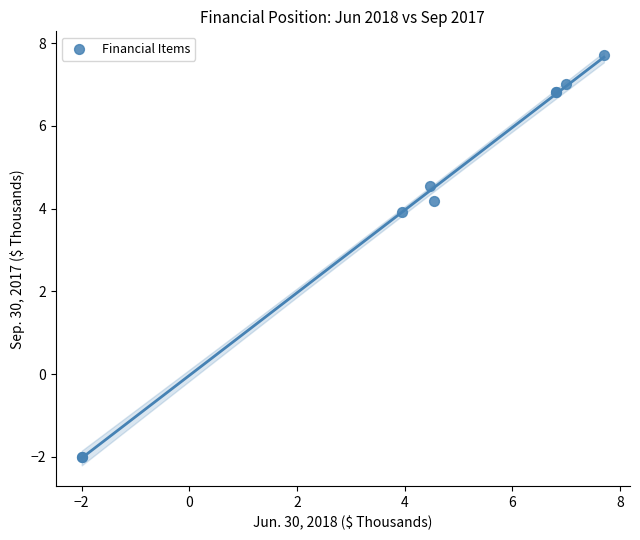

What Y value in the scatter plot is closest to 2?

3.9